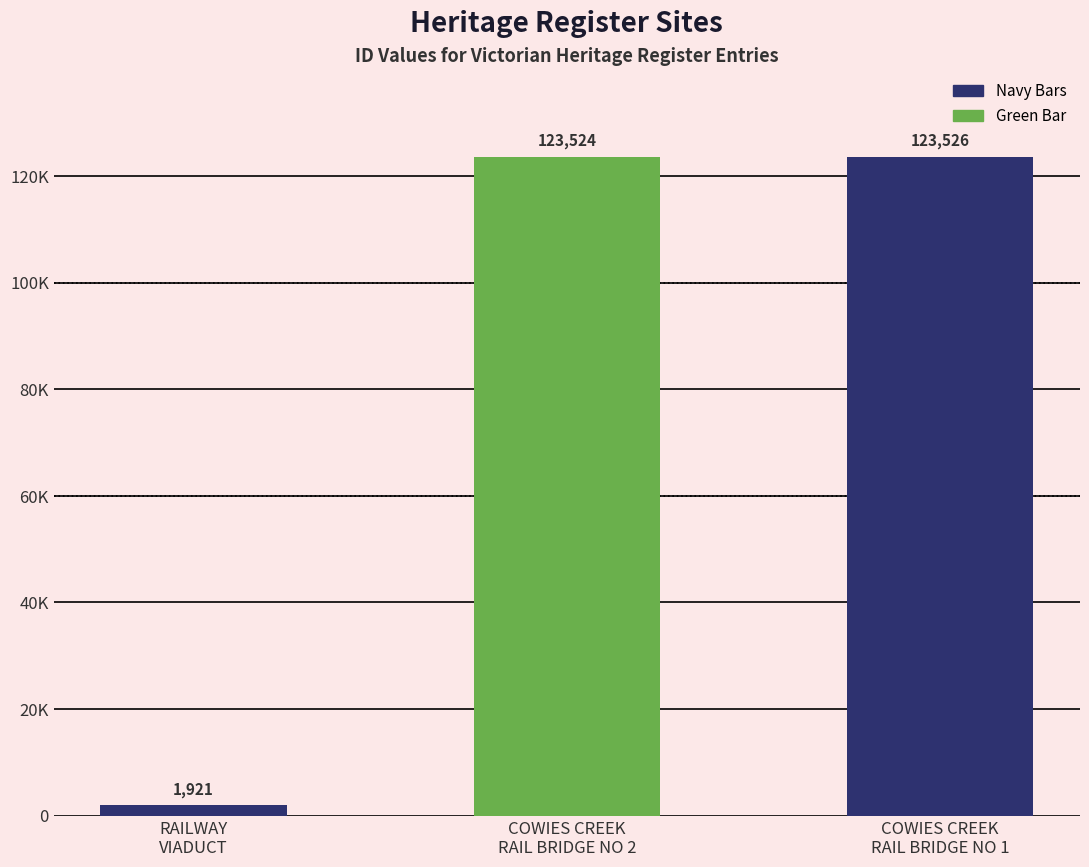

What is the change in value from RAILWAY
VIADUCT to COWIES CREEK
RAIL BRIDGE NO 1?

+121605